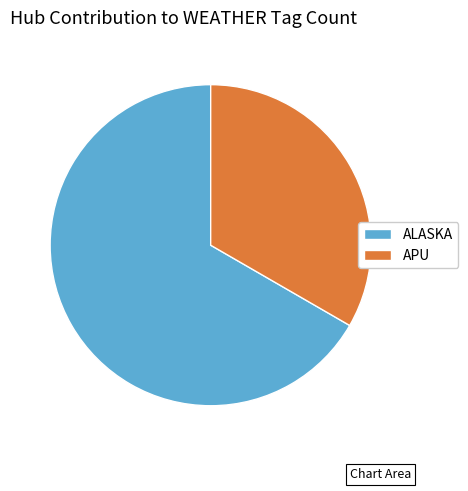

Which slice is the largest?

ALASKA